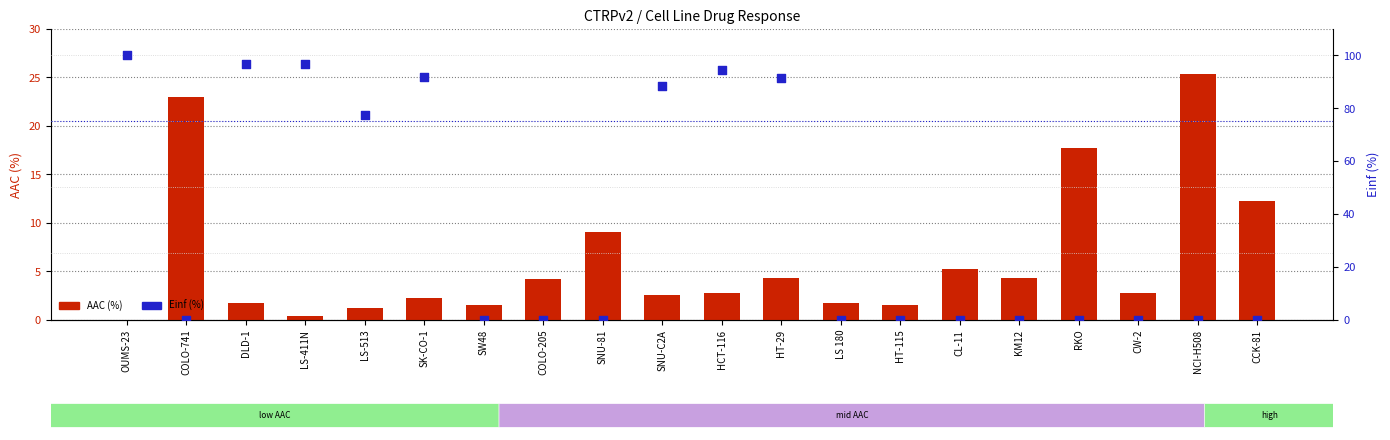

Is the value of Einf (%) at NCI-H508 greater than the value of AAC (%) at KM12?

No